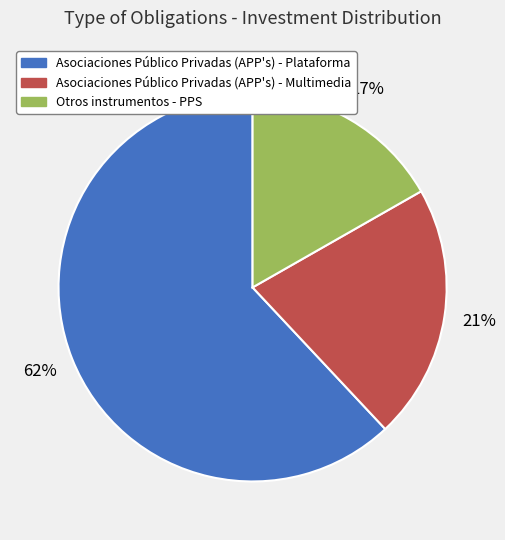

Count the number of slices in the pie.

3